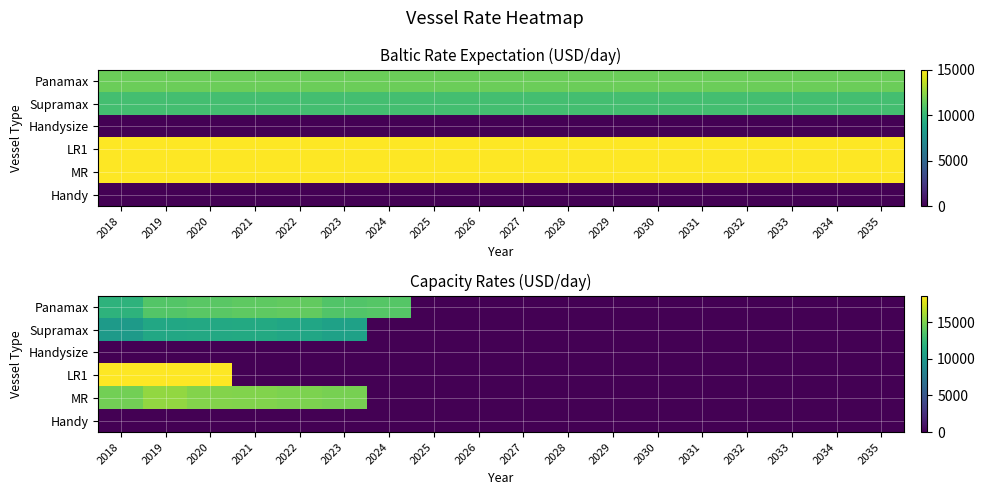

How many data points does each series have?

18